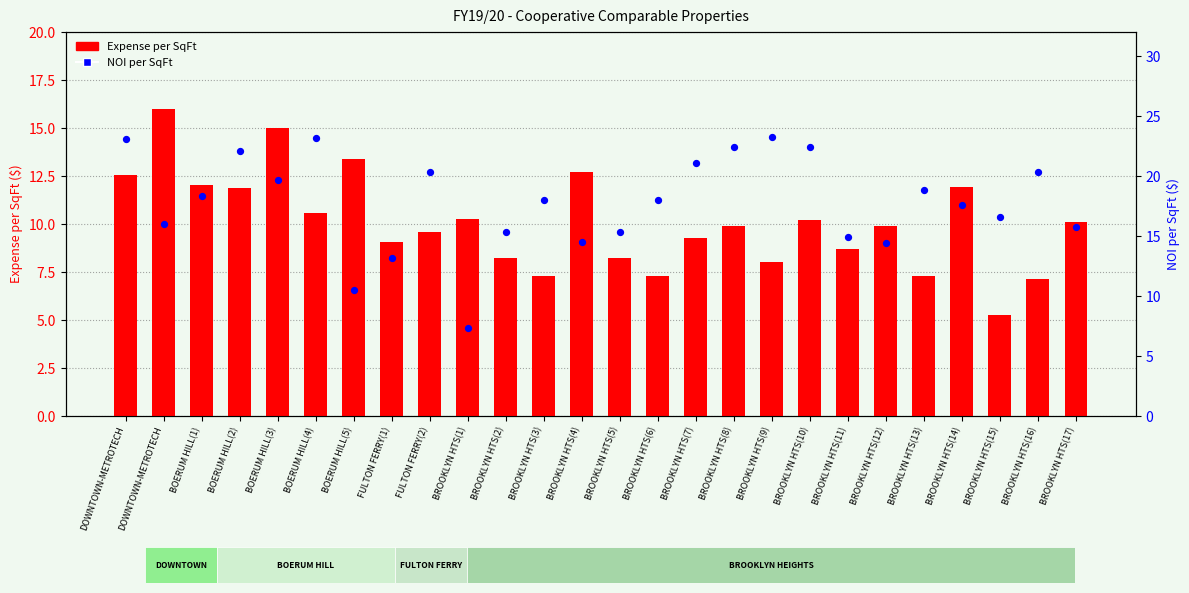

At how many categories does at least one series exceed 12?

25